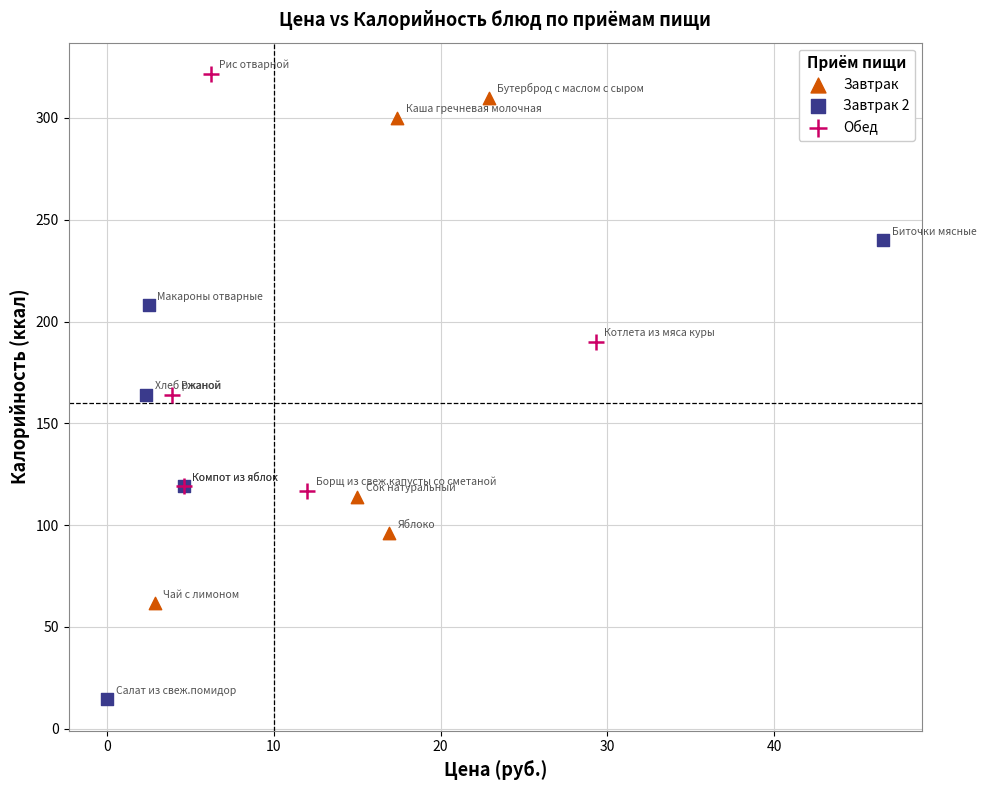

Which series contains the lowest Y value?

Завтрак 2